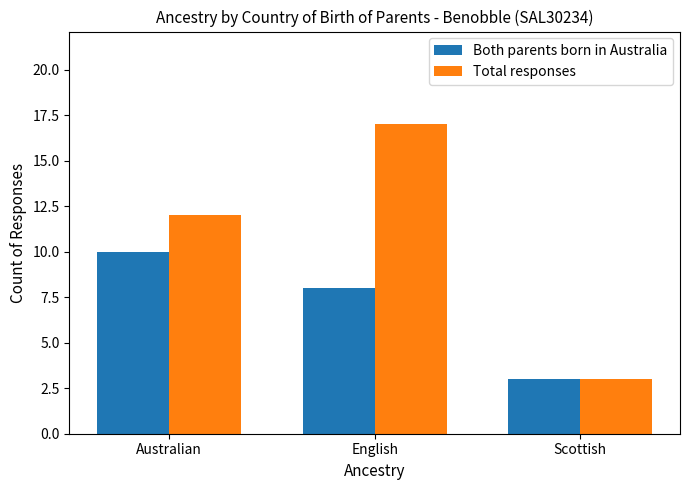

At which category is the sum across all series the highest?

English